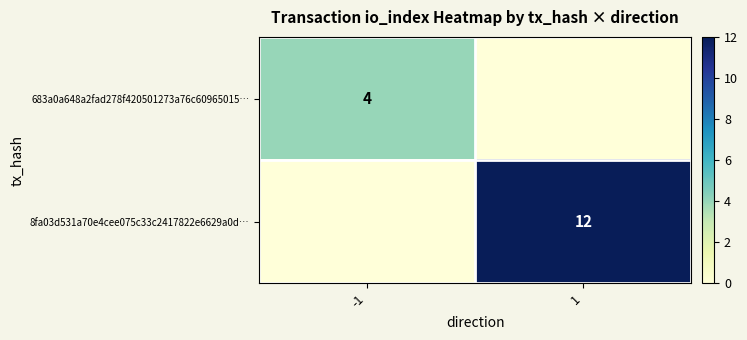

The 683a0a648a2fad278f420501273a76c60965015… series shows 6 at -1. True or false?

False